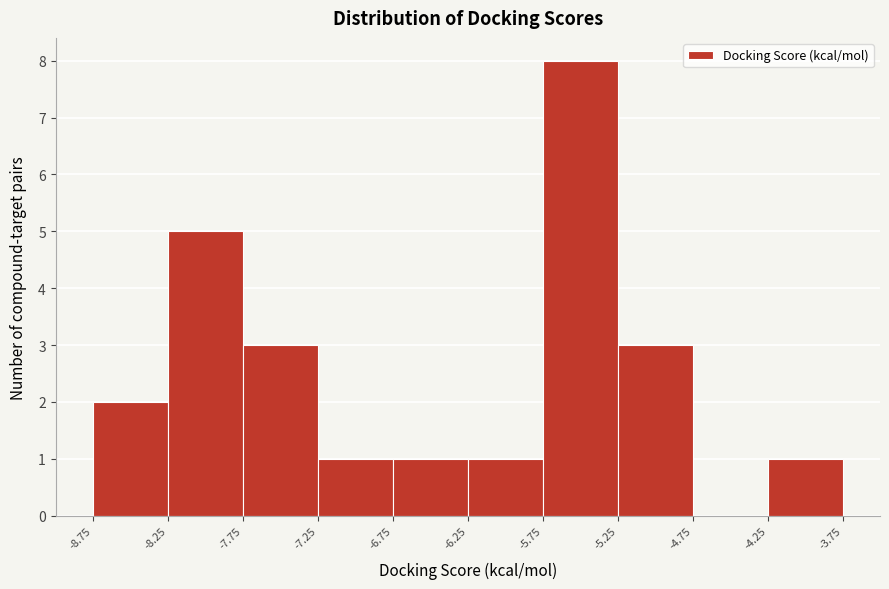

How tall is the bar that spans -5.25 to -4.75 on the x-axis? The values are not printed on the chart, so give them approximately, as read against the axis.

3